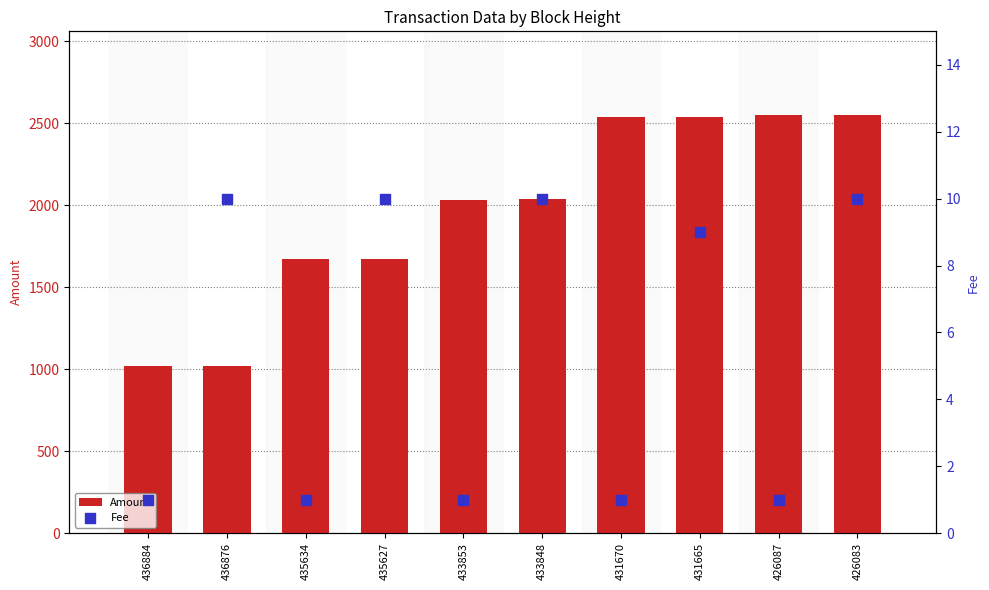

At which category is the sum across all series the highest?

426083